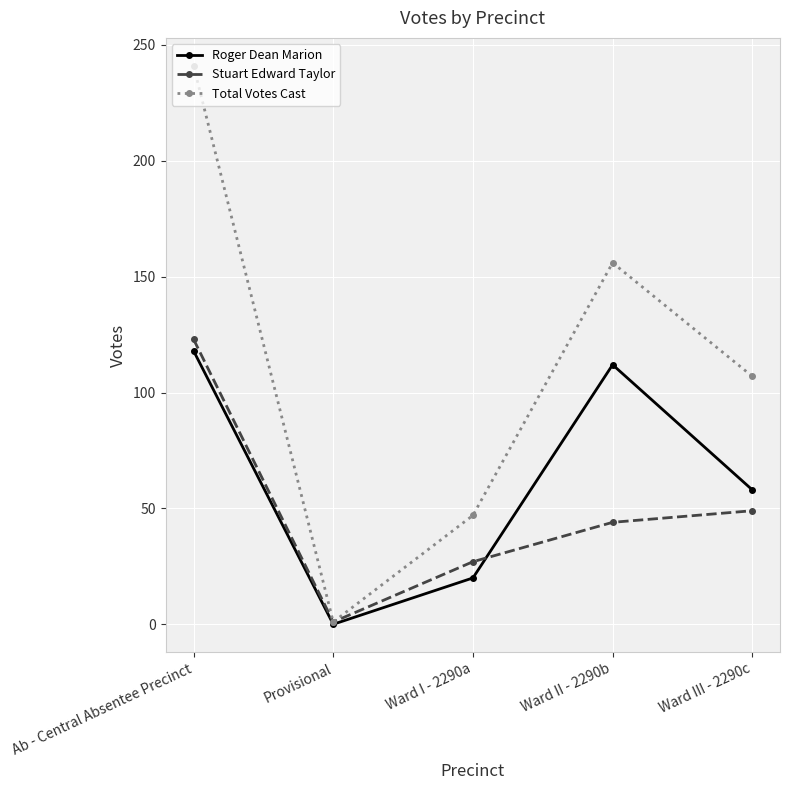

Is this an area chart (filled region under the line)?

No